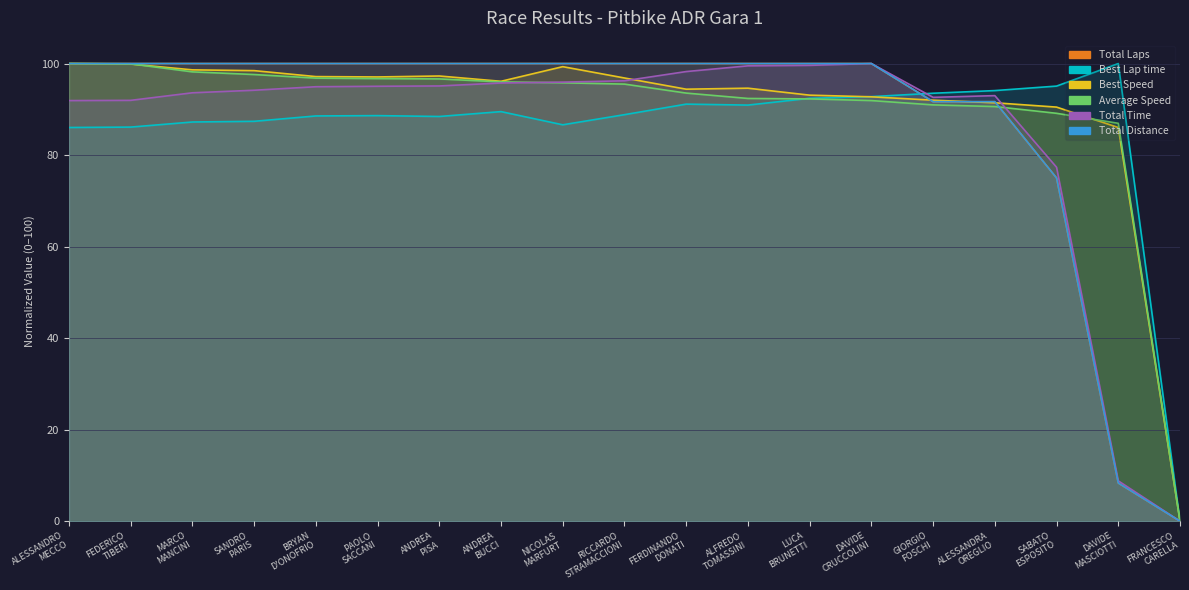

Between ANDREA PISA and DAVIDE CRUCCOLINI, which series saw the biggest shift?

Total Time